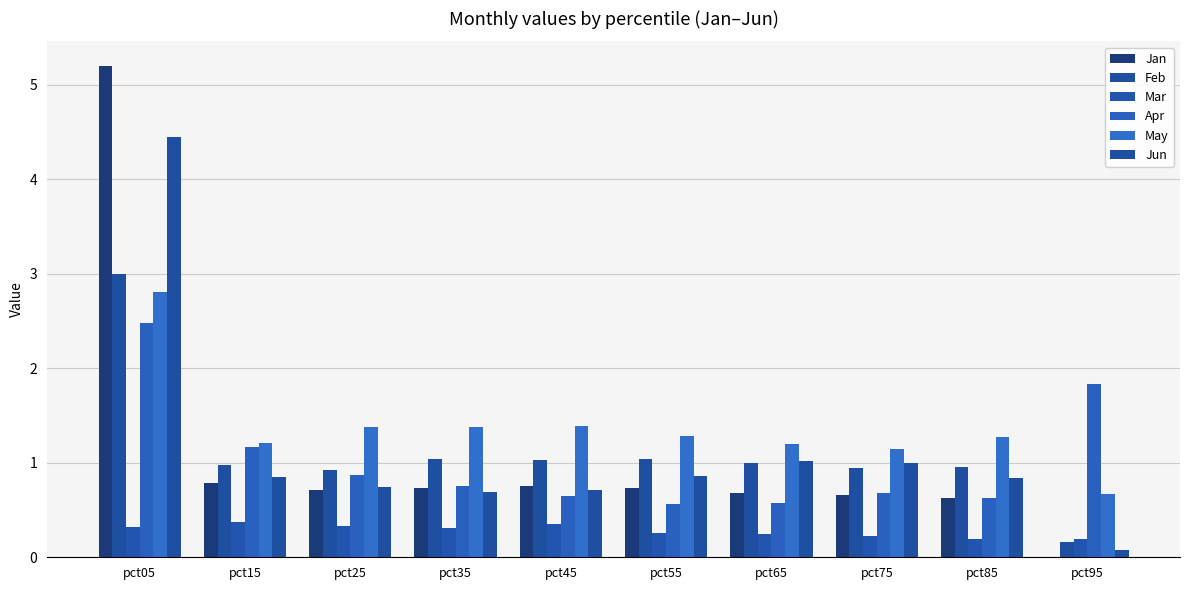

The Feb series shows 1.0 at pct45. True or false?

True